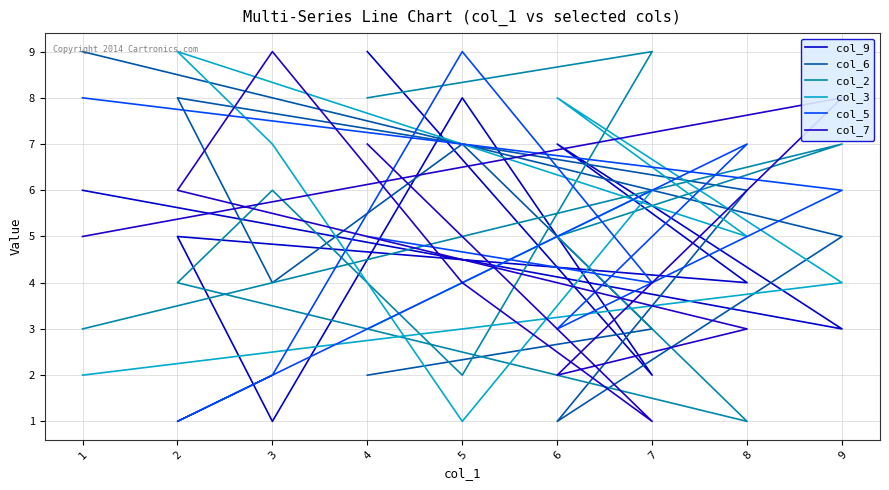

What is the difference between the col_9 values at 8 and 9?

1